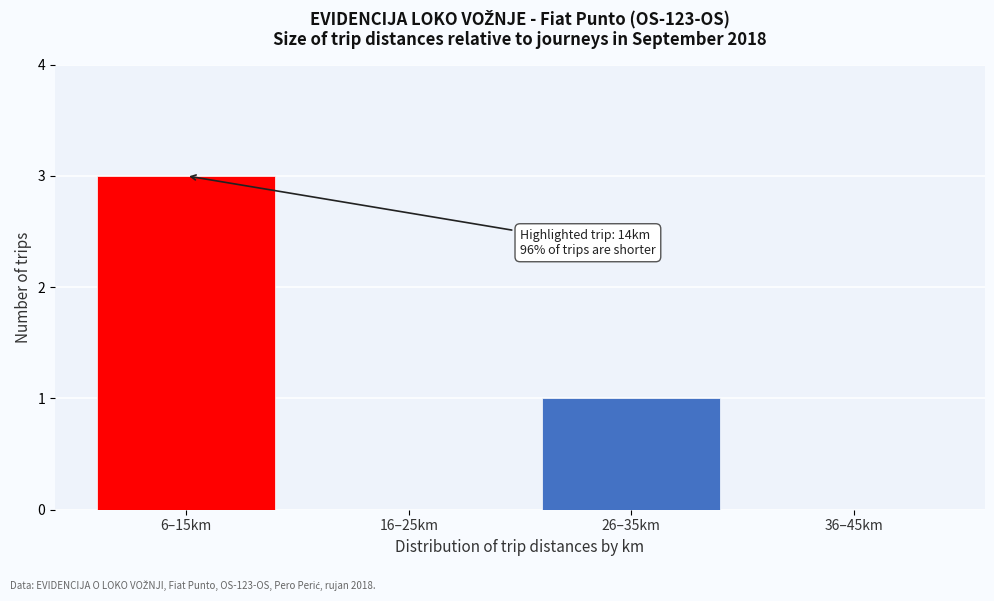

Reading right to left, transcribe all the data shown in this chart.

36–45km=0	26–35km=1	16–25km=0	6–15km=3